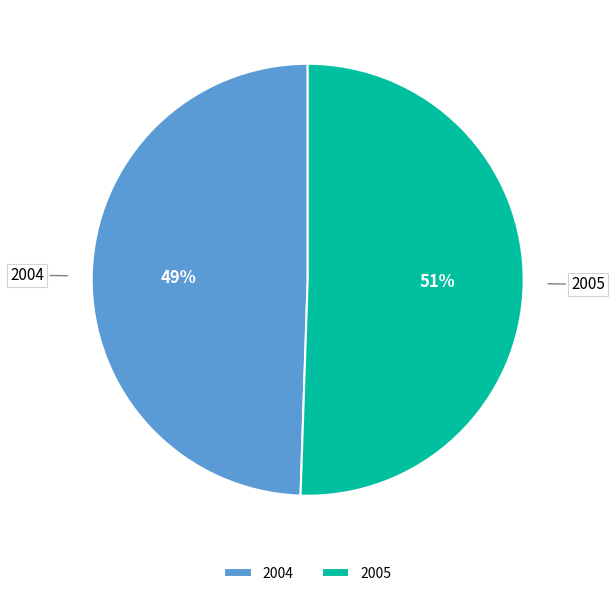

True or false: 2005 accounts for 51% of the total.

True